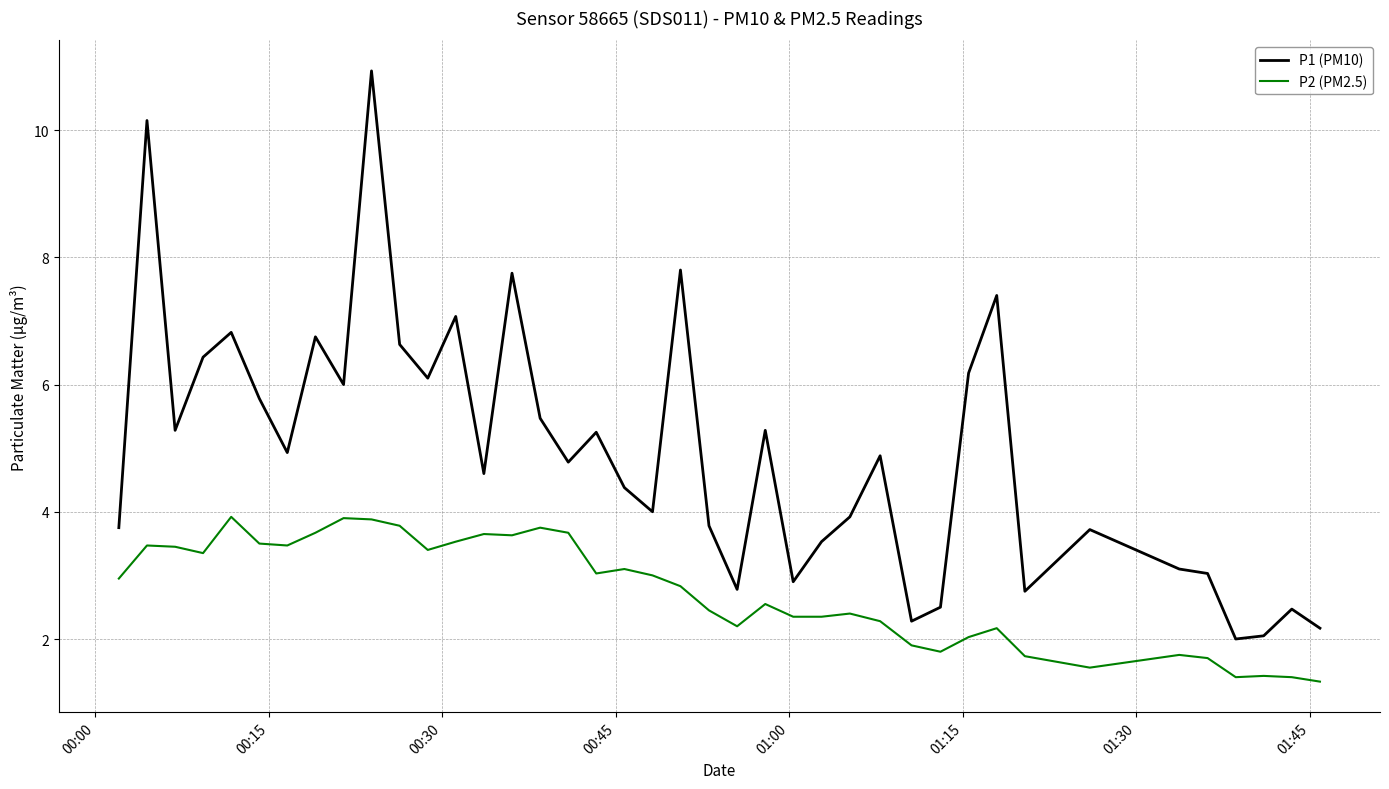

True or false: P1 (PM10) and P2 (PM2.5) intersect in this chart.

False